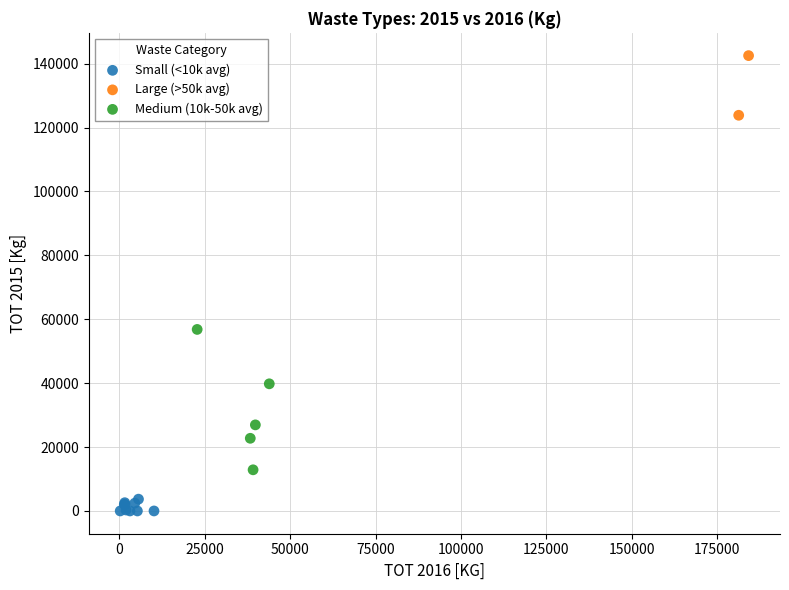

What are all the series names shown in the legend?

Small (<10k avg), Large (>50k avg), Medium (10k-50k avg)